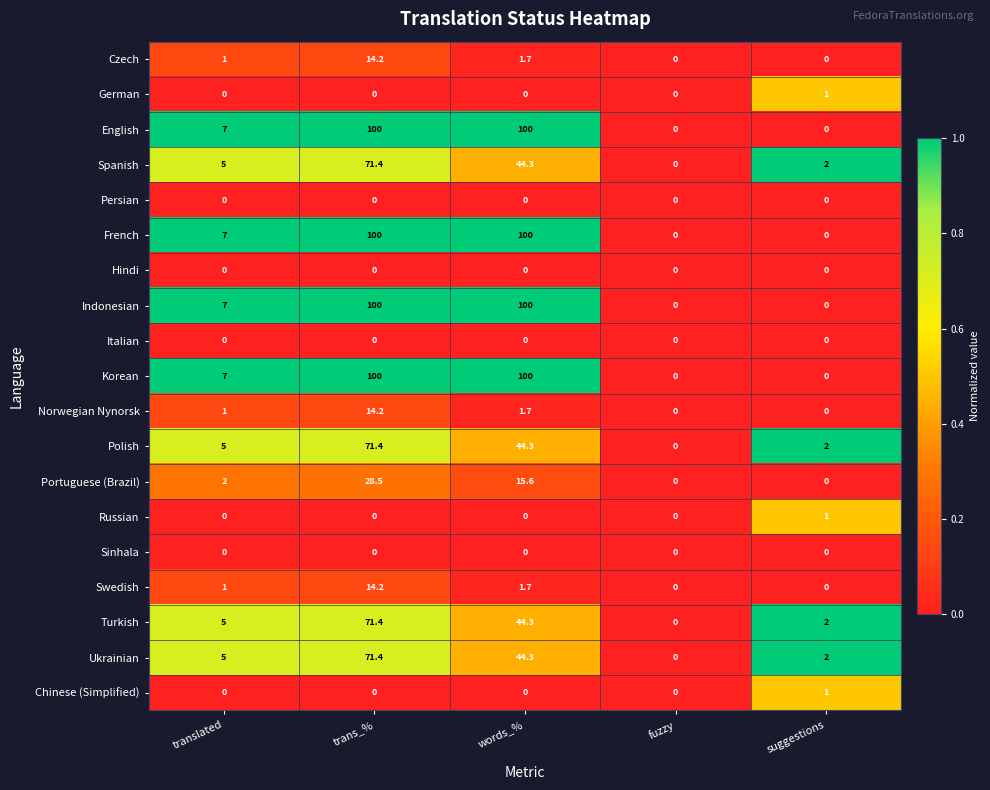

The value of Spanish at trans_% is 71.4. True or false?

True